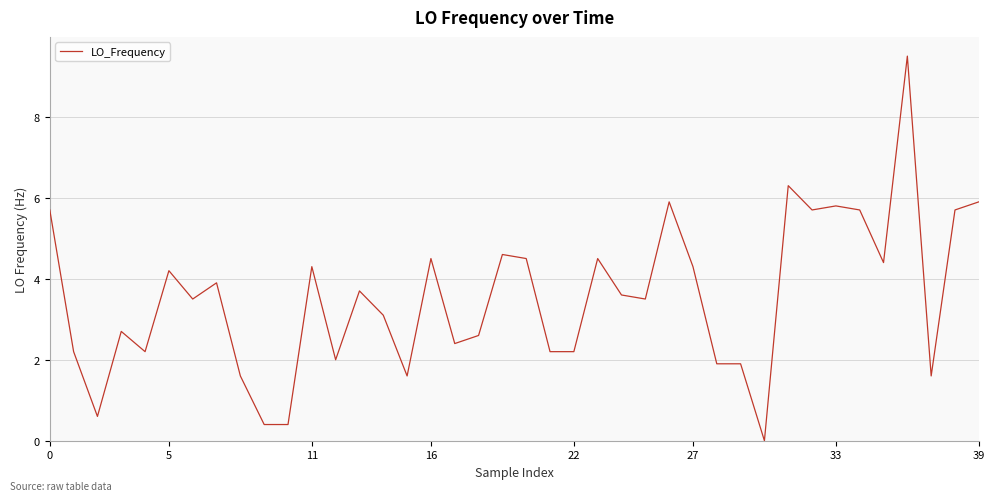

What is the difference between the maximum and minimum values?

9.5